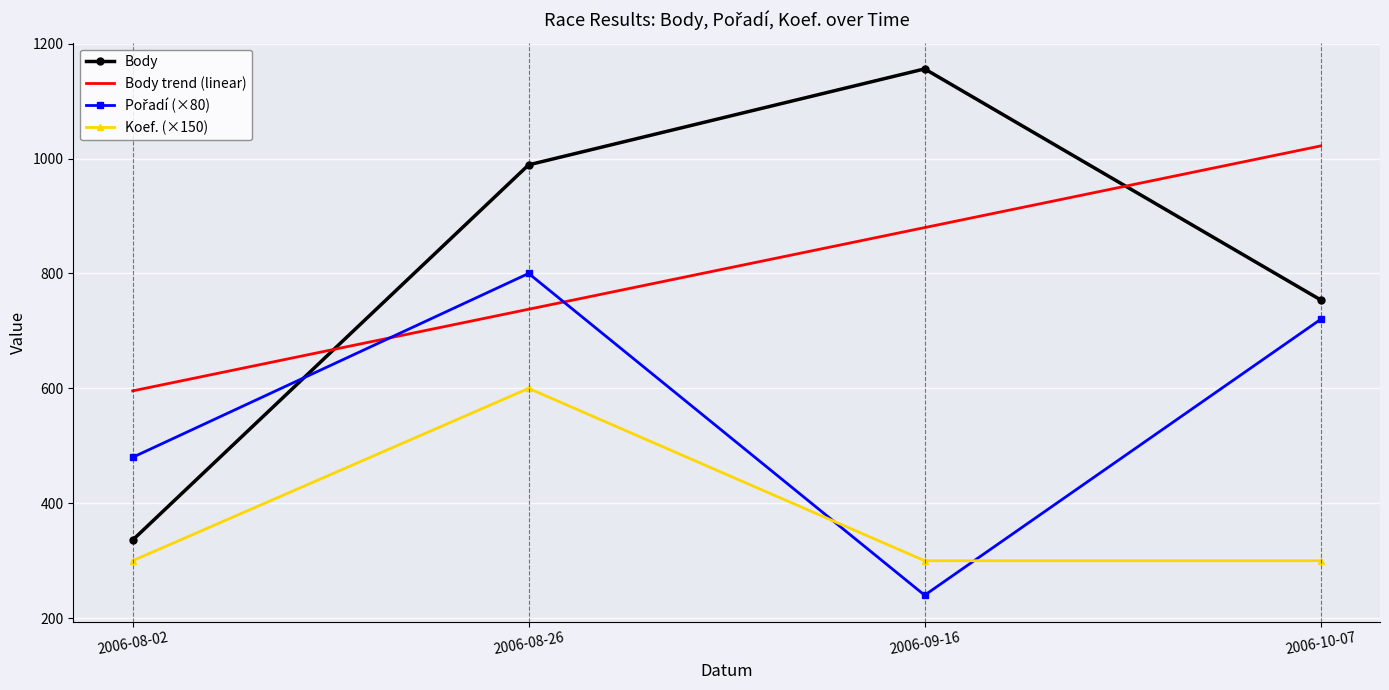

What is the difference between the Body trend (linear) values at 2006-08-26 and 2006-08-02?

142.1